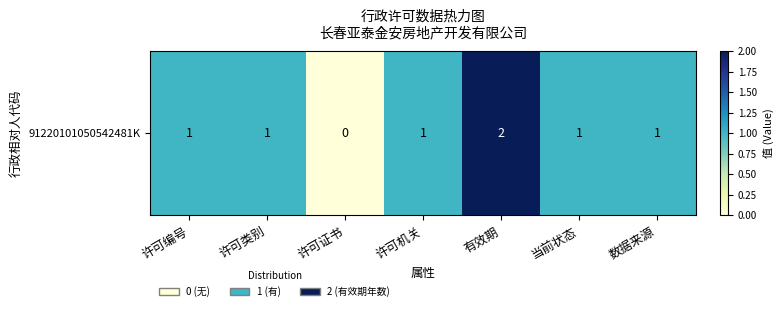

How many data points are less than 1?

1